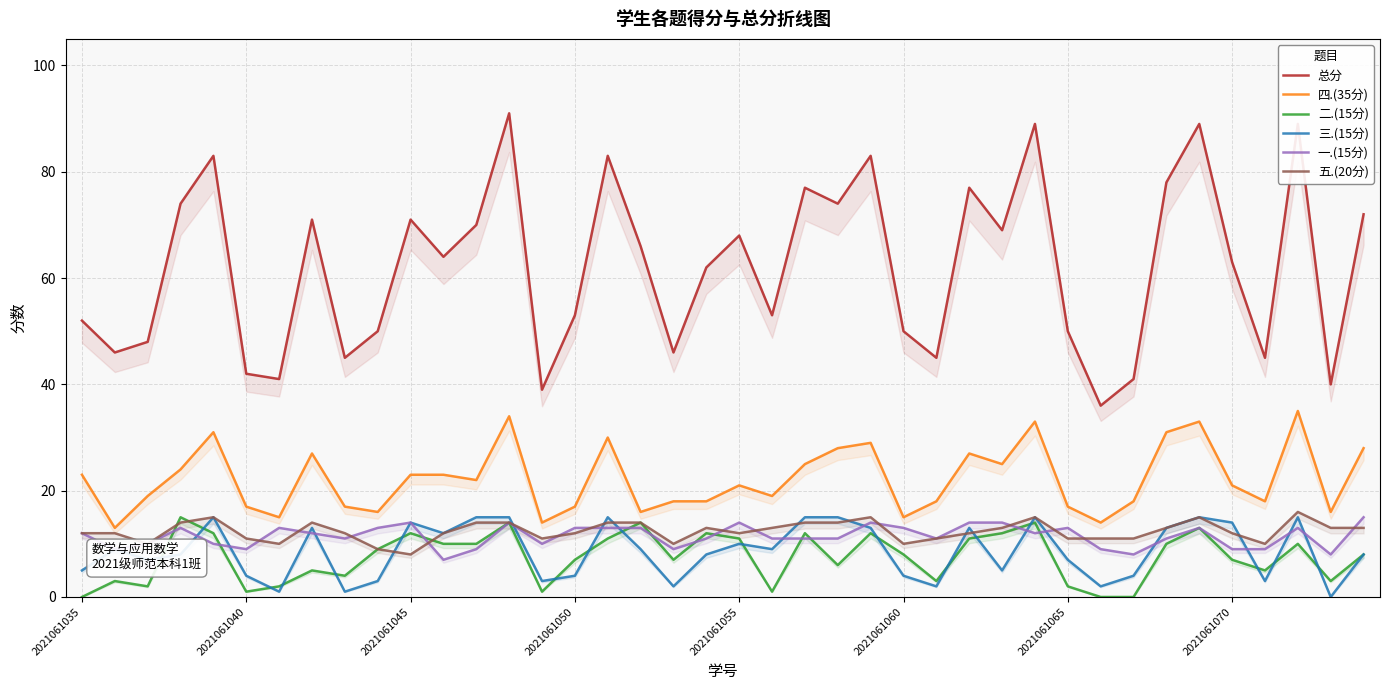

Which series has the widest spread of values?

总分